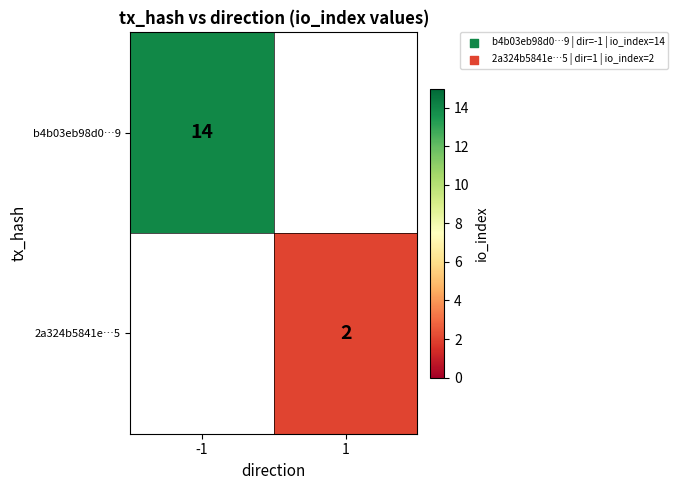

The 2a324b5841e…5 series shows 2 at 1. True or false?

True